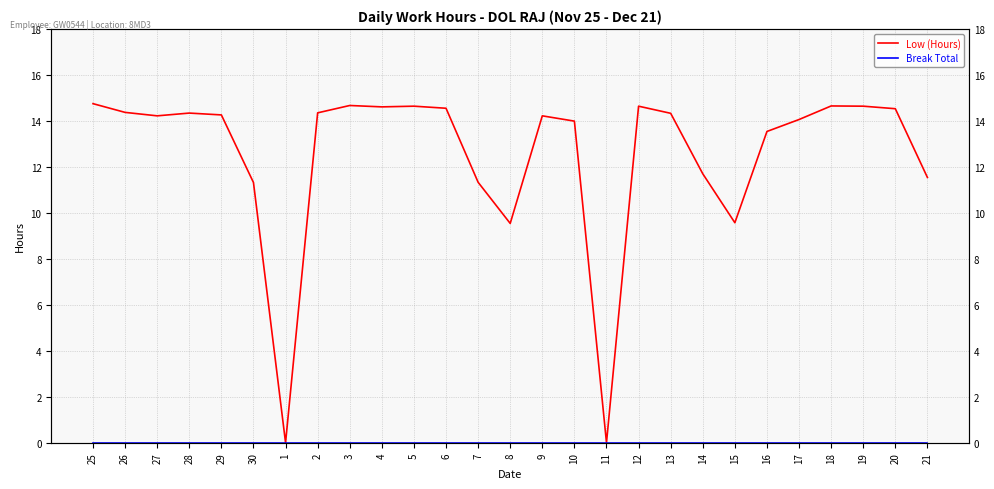

True or false: Break Total and Low (Hours) cross at least once.

False